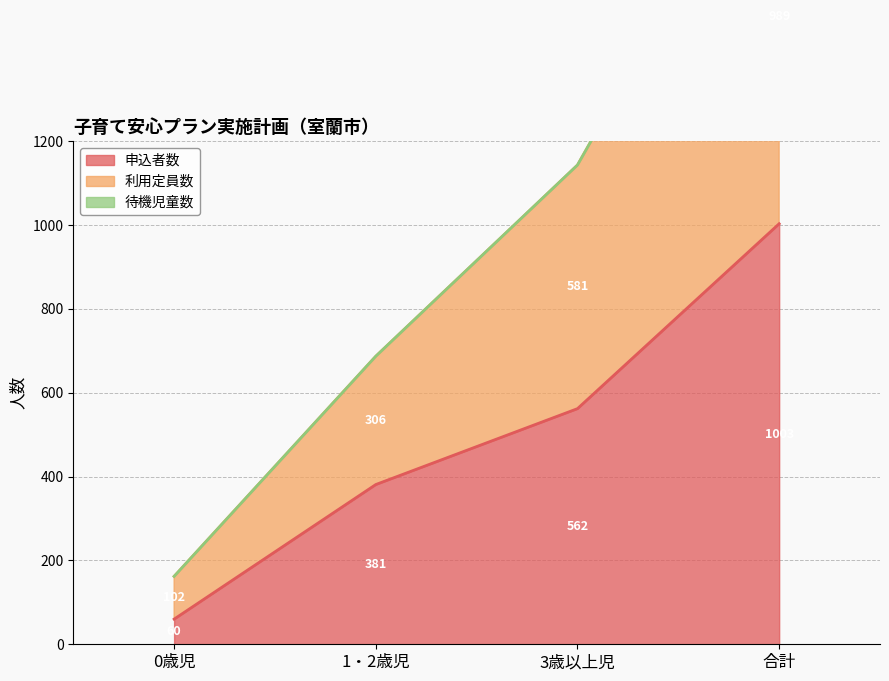

The value of 利用定員数 at 0歳児 is 252. True or false?

False